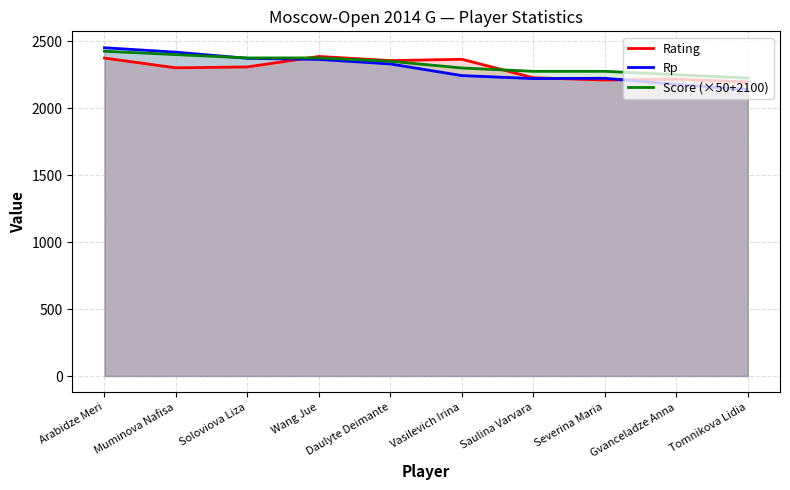

How many times do Rp and Rating cross each other?

3